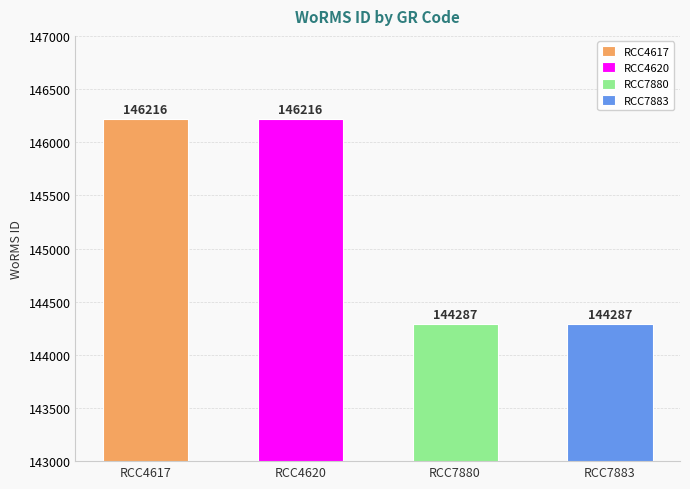

How many values are between 144287 and 146216?

4